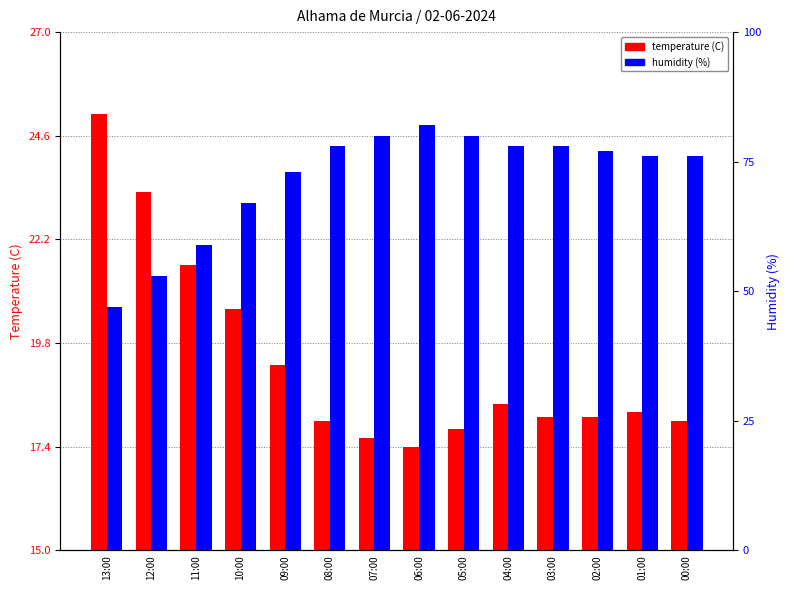

What is the highest value of the temperature (C) series?

25.1